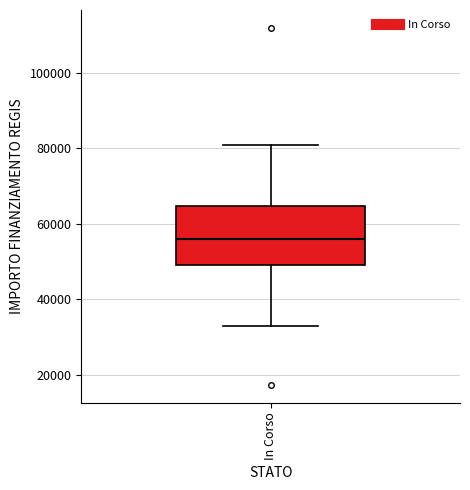

Read this box plot against the y-axis: the position of the median line, the range covered by the box, and the ends of both whiskers. The values are not printed on the chart, so give them approximately, as read against the axis.

median 56000, box 50000 to 64000, whiskers 32000 to 80000